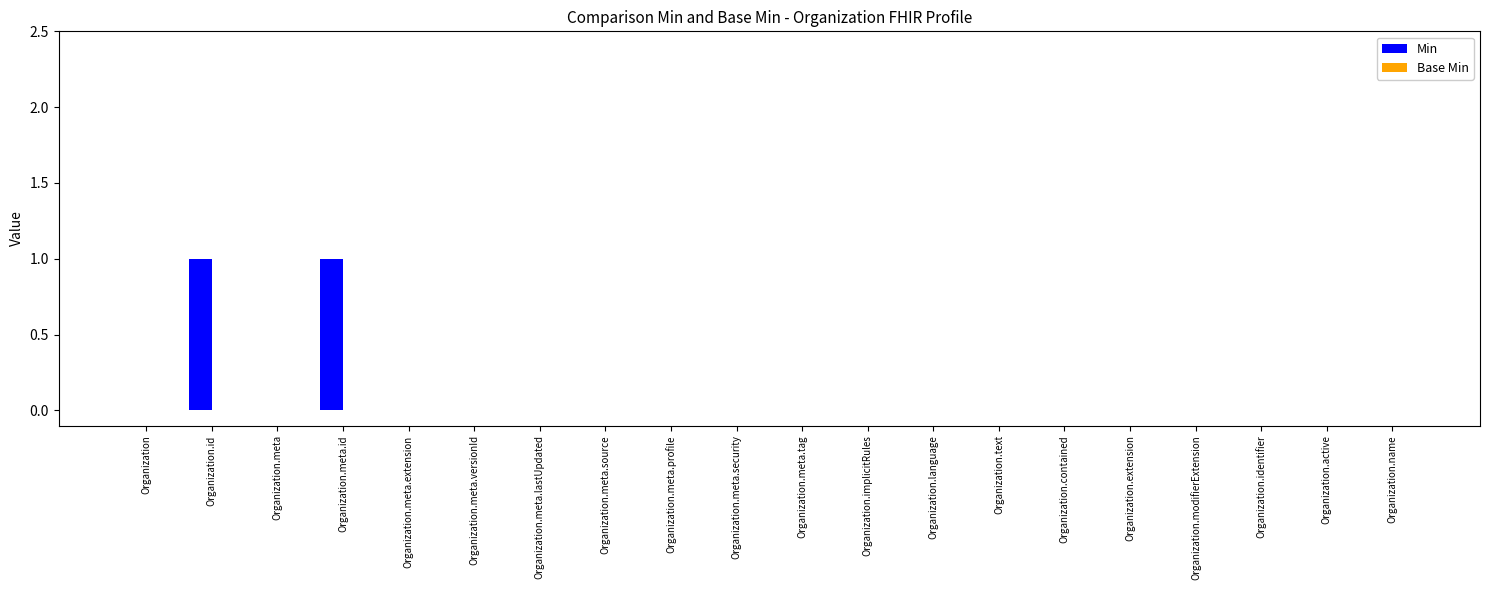

Is it true that the value at Organization.meta.source is 0?

True